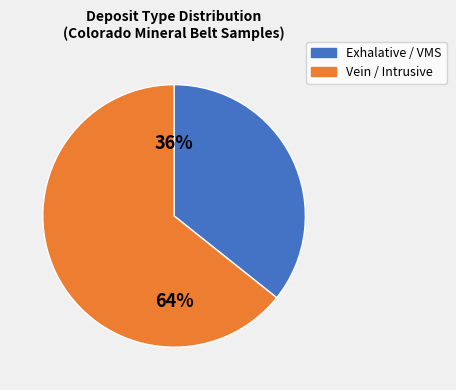

Is there a majority slice in this chart?

Yes